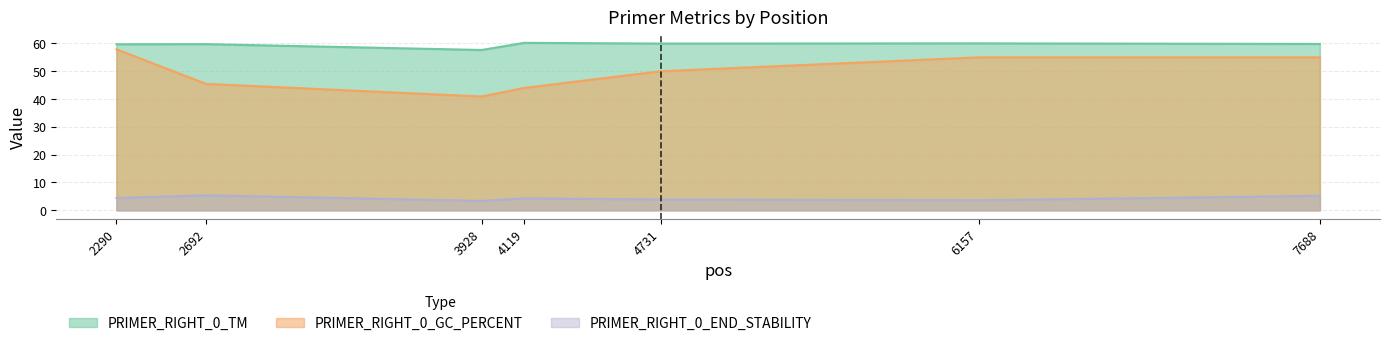

Read the PRIMER_RIGHT_0_END_STABILITY value at 4731.

3.9